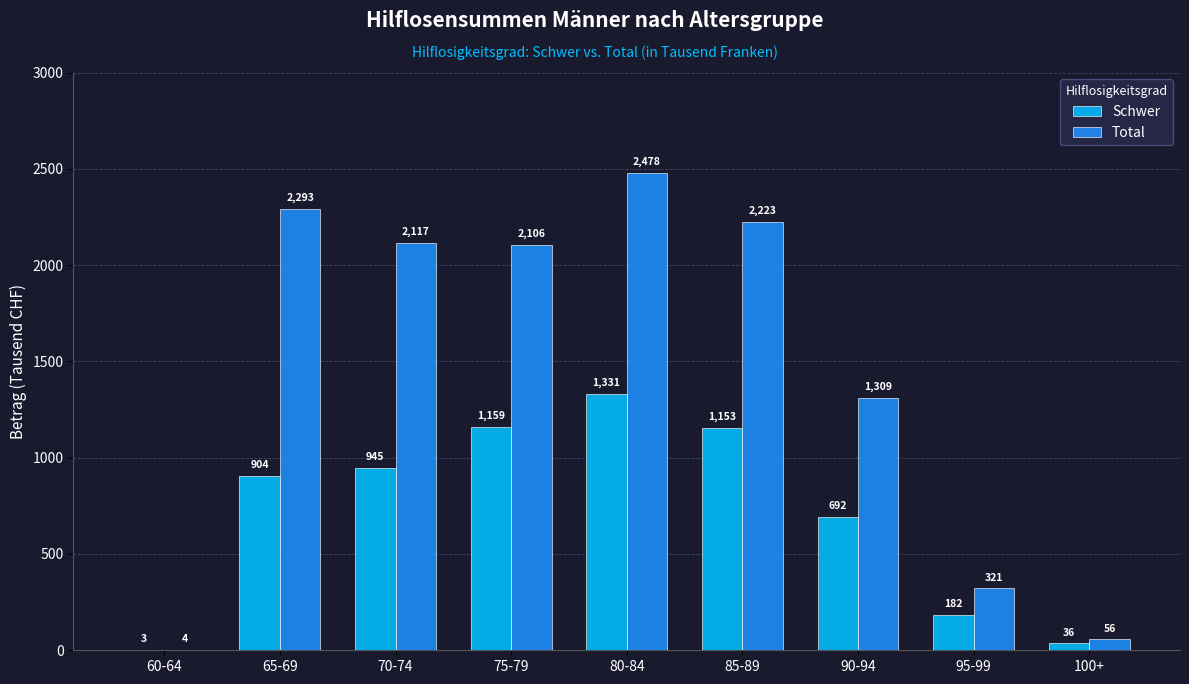

Which series has the widest spread of values?

Total